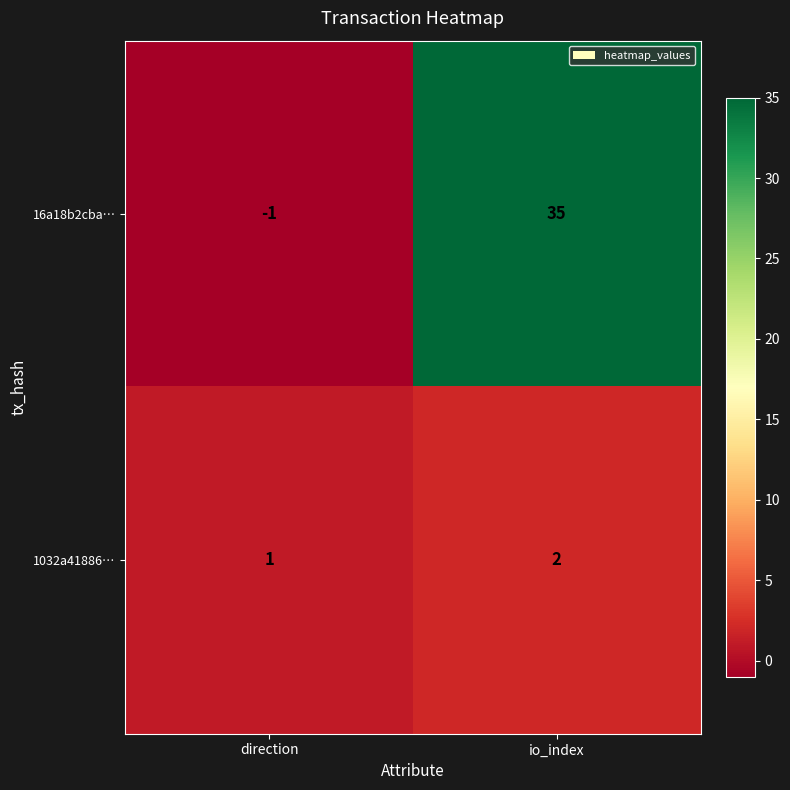

Which series has the largest total across all categories?

16a18b2cba…